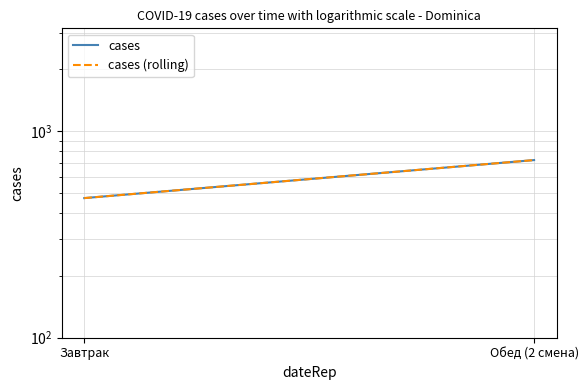

How many lines are shown in the chart?

2